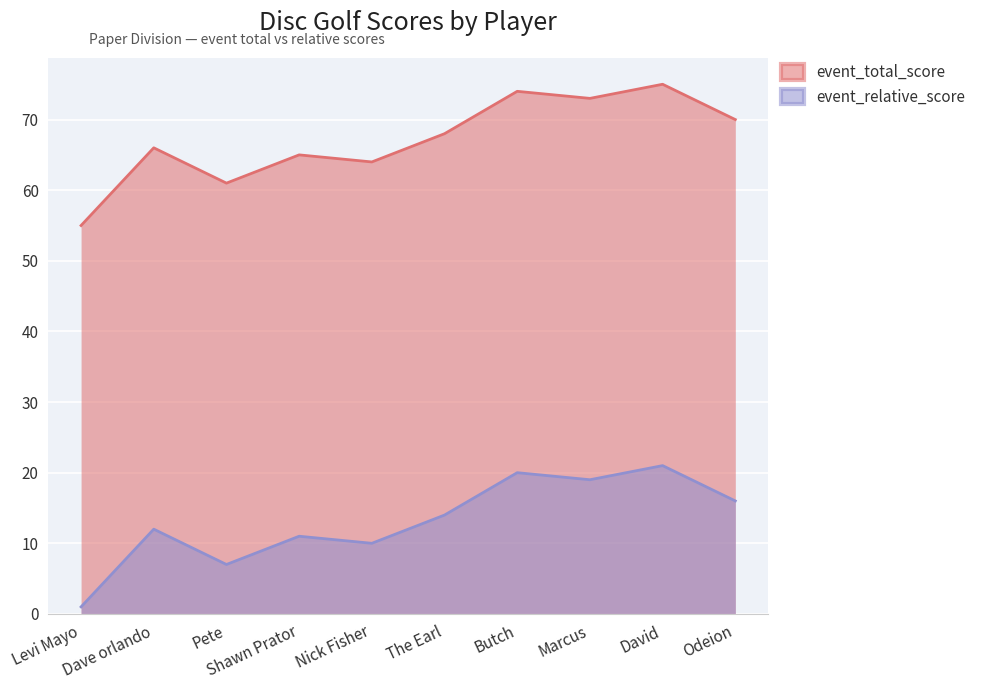

What is the label of the 6th point from the right?

Nick Fisher